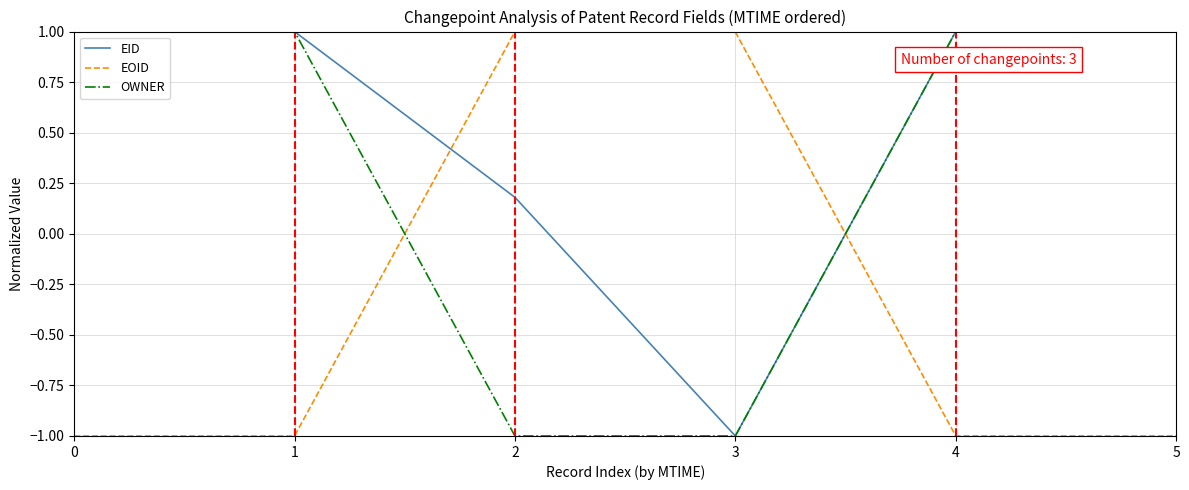

Is the value of OWNER at 1 greater than the value of EOID at 0?

Yes